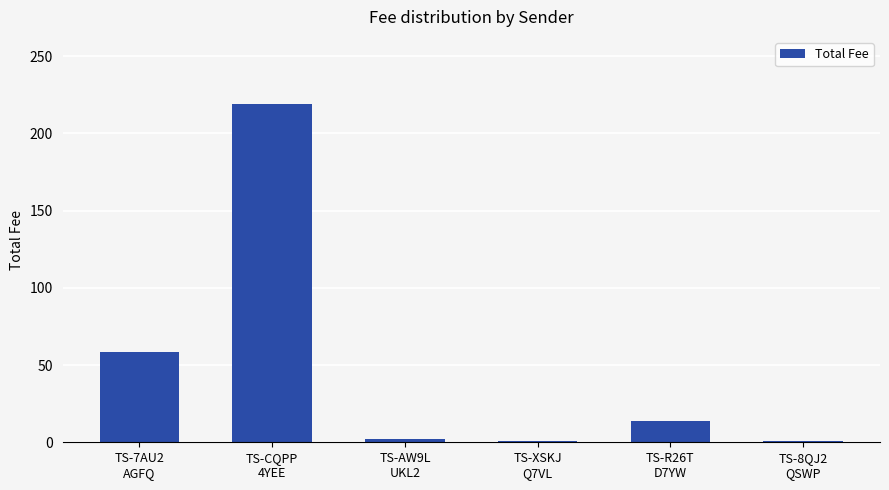

What is the value of the 5th bar from the left?

13.8